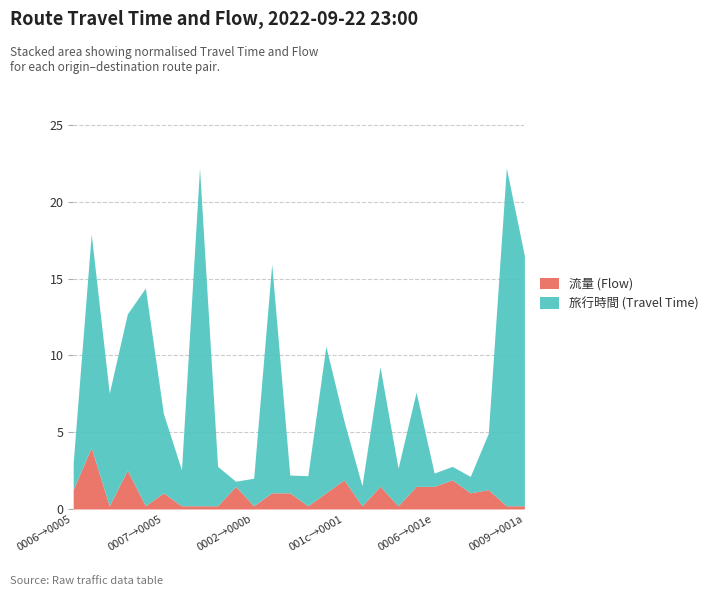

At which category does the chart reach its peak across all series?

7